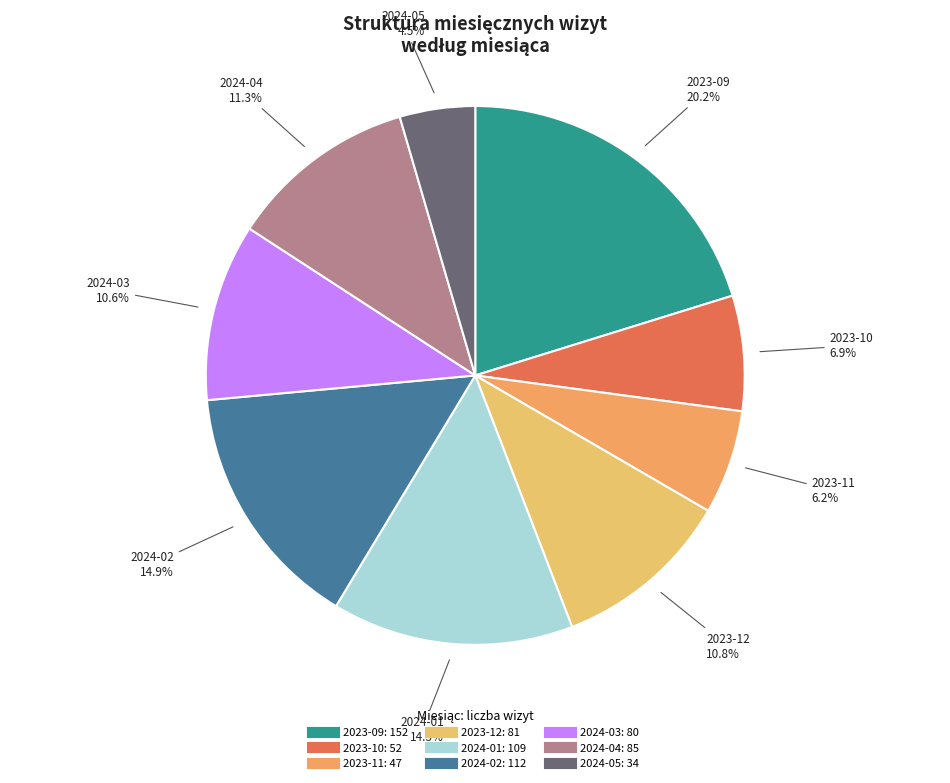

What percentage do 2024-04 and 2024-01 together represent?

25.8%